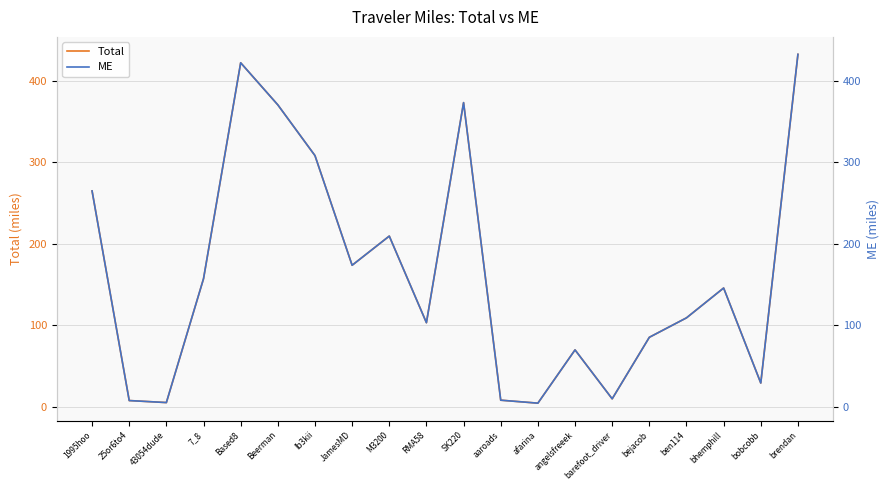

Which series changed the most between angelsfreeek and bobcobb?

Total